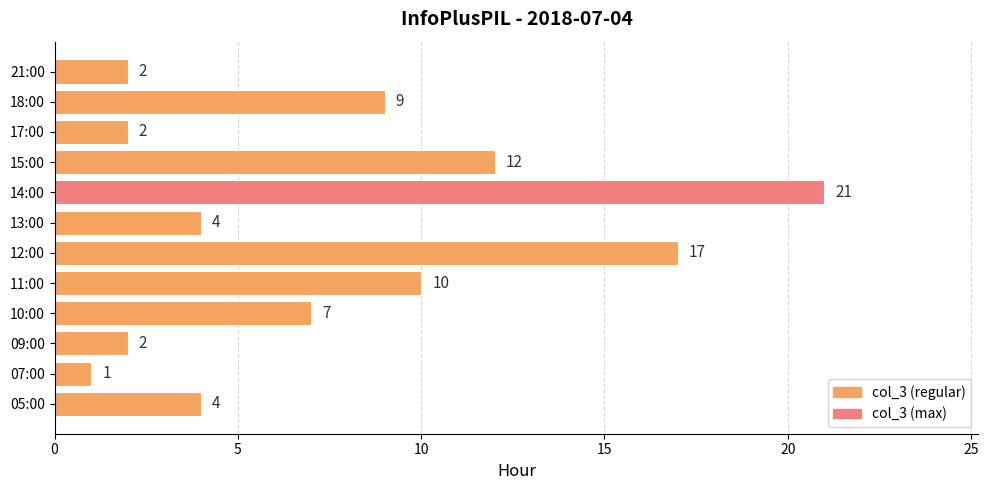

What is the ratio of the value at 11:00 to the value at 09:00?

5.0